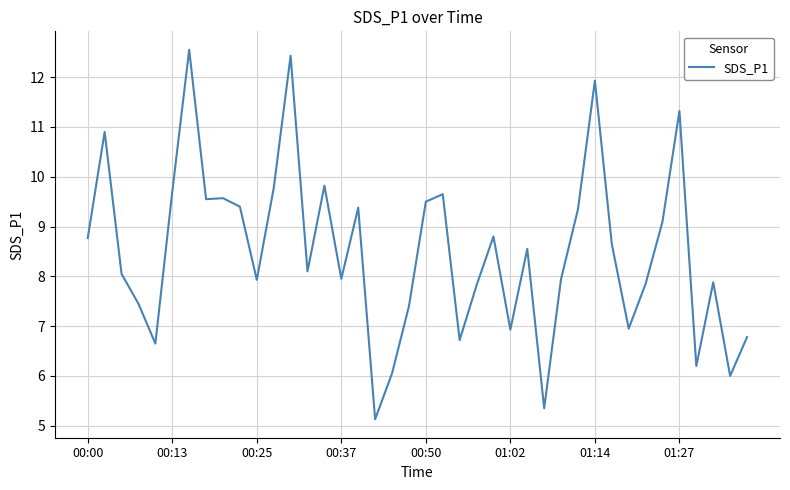

What is the smallest value displayed?

5.1